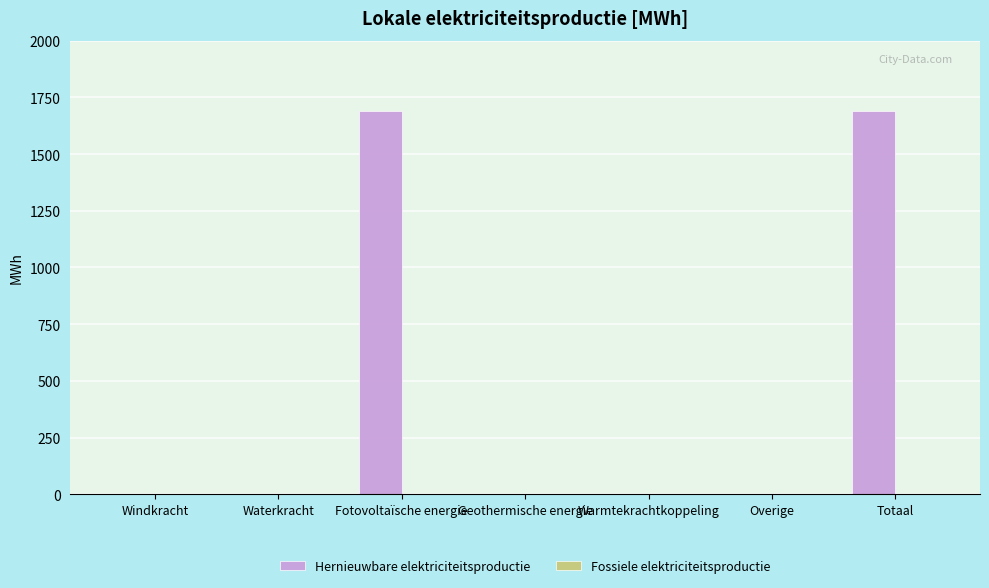

What is the change in value from Waterkracht to Fotovoltaïsche energie?

+1688.6